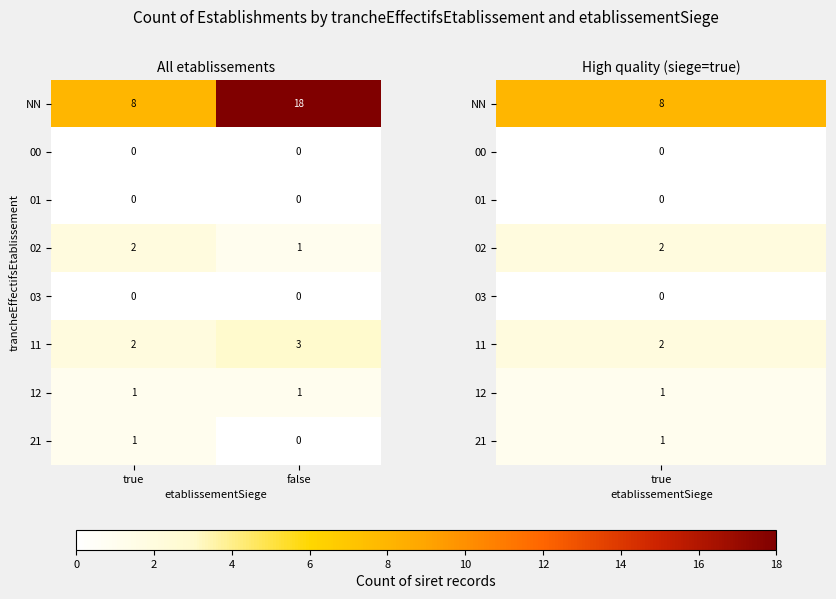

What is the spread (max minus min) of values at true?

8